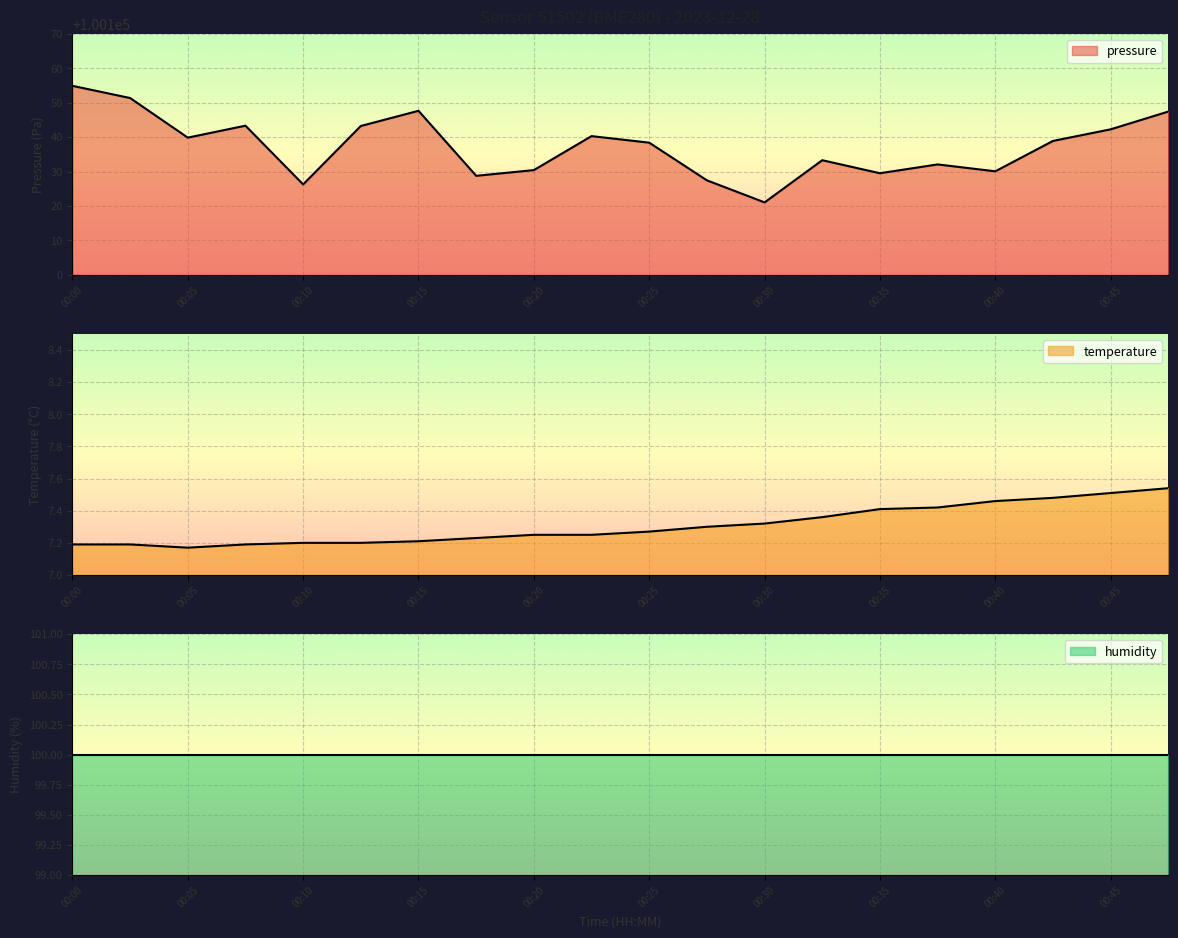

What is the spread (max minus min) of values at 00:47?

100139.9